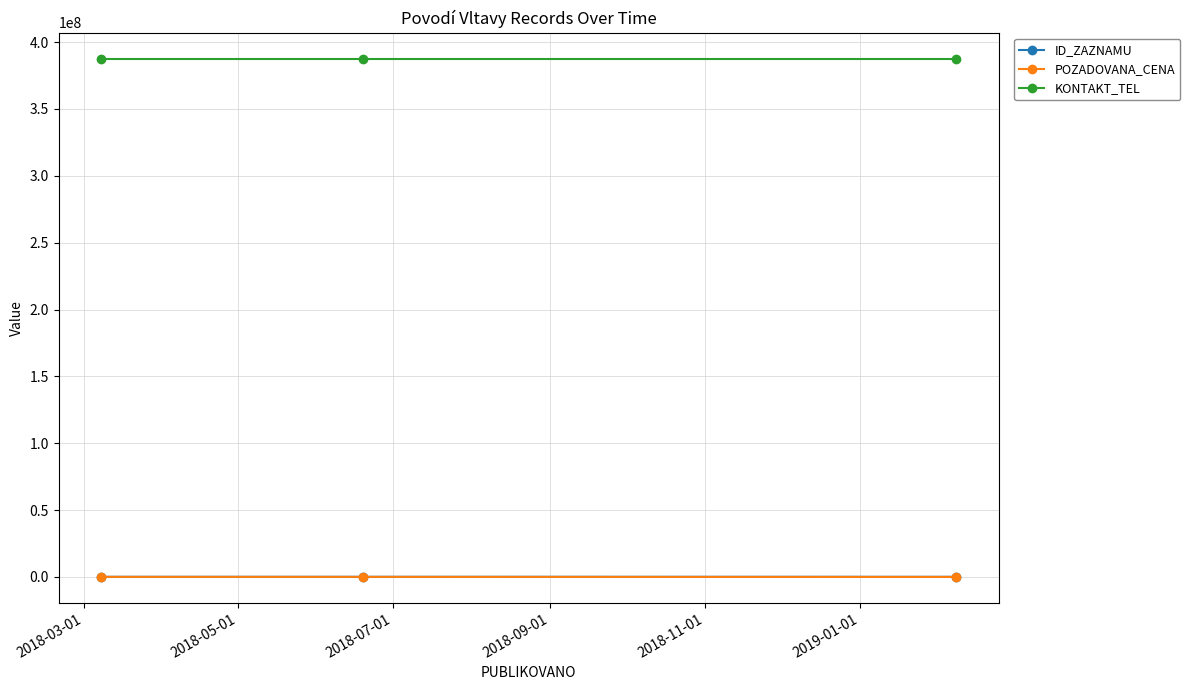

Which series has the largest total across all categories?

KONTAKT_TEL